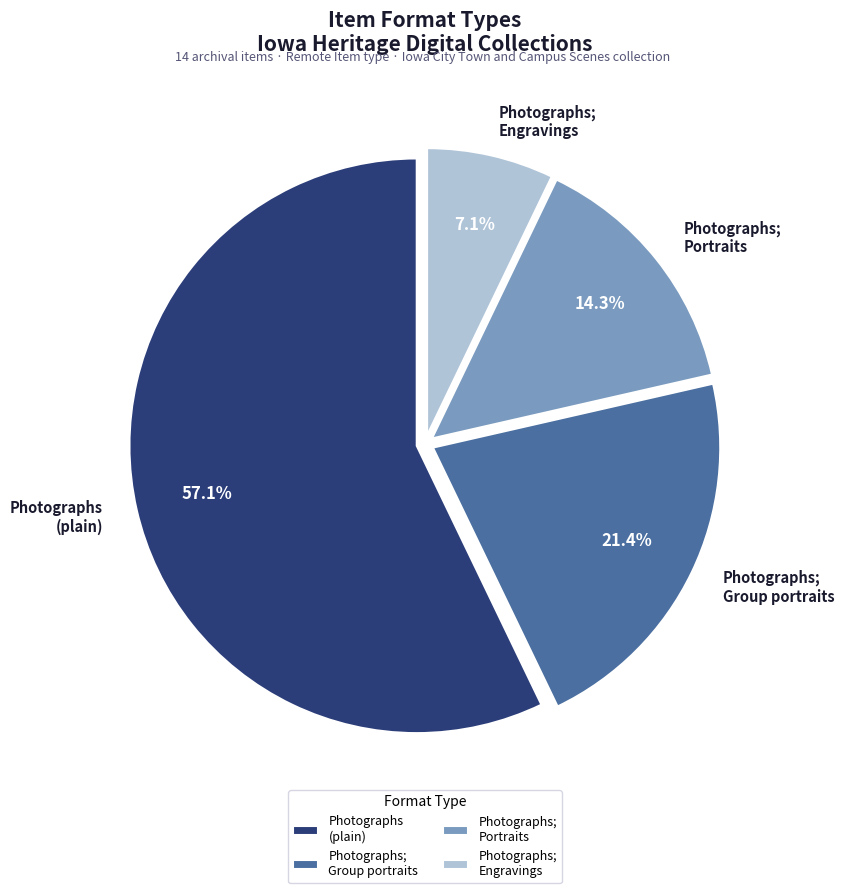

Is there a majority slice in this chart?

Yes